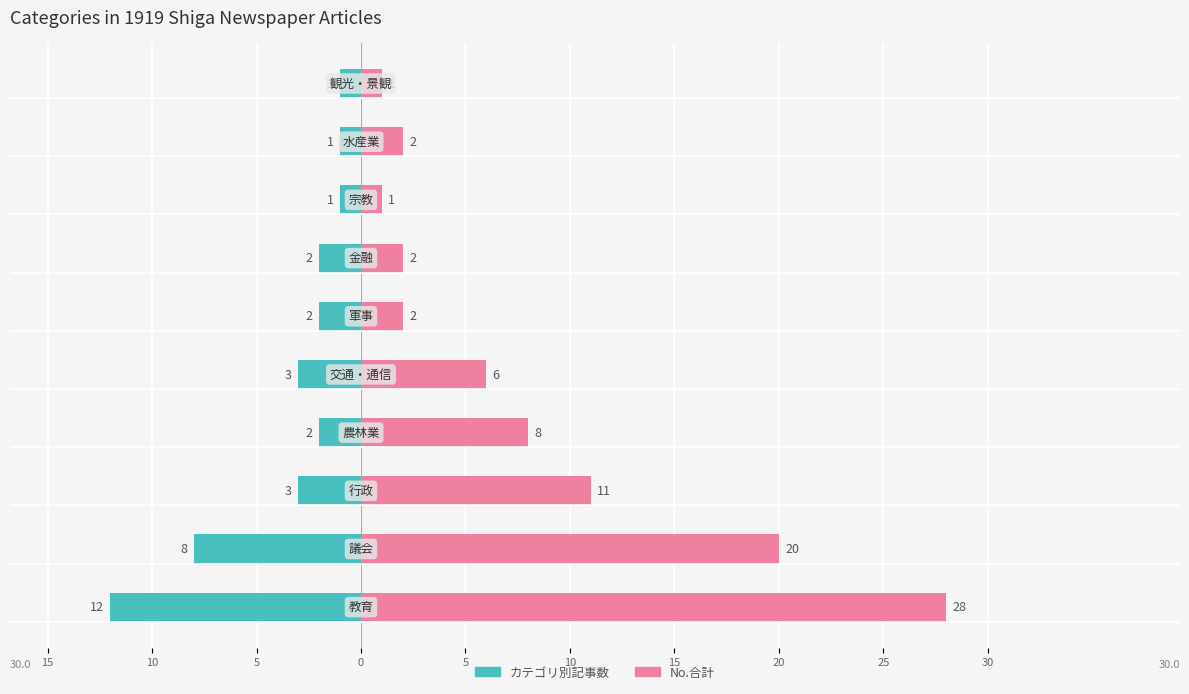

The value of No.合計 at 15 is 0. True or false?

False